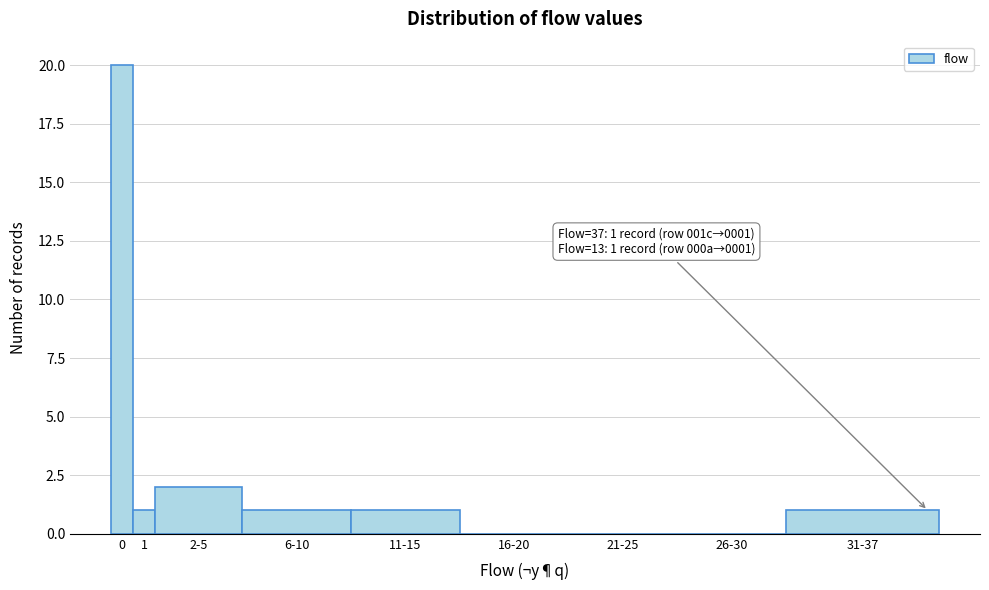

Reading right to left, what are all the values shown in this chart?

31-37=1	26-30=0	21-25=0	16-20=0	11-15=1	6-10=1	2-5=2	1=1	0=20